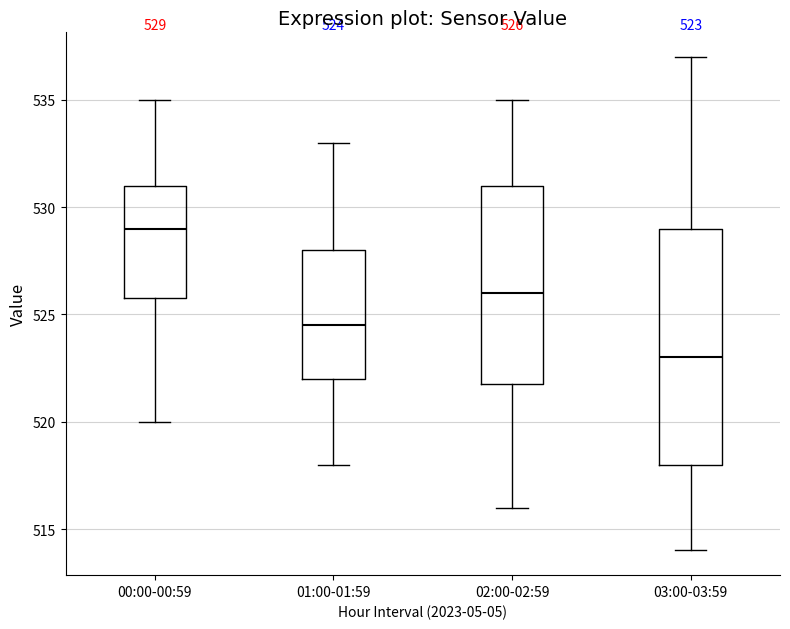

Which box is the tallest, from its lower edge to its upper edge?

03:00-03:59